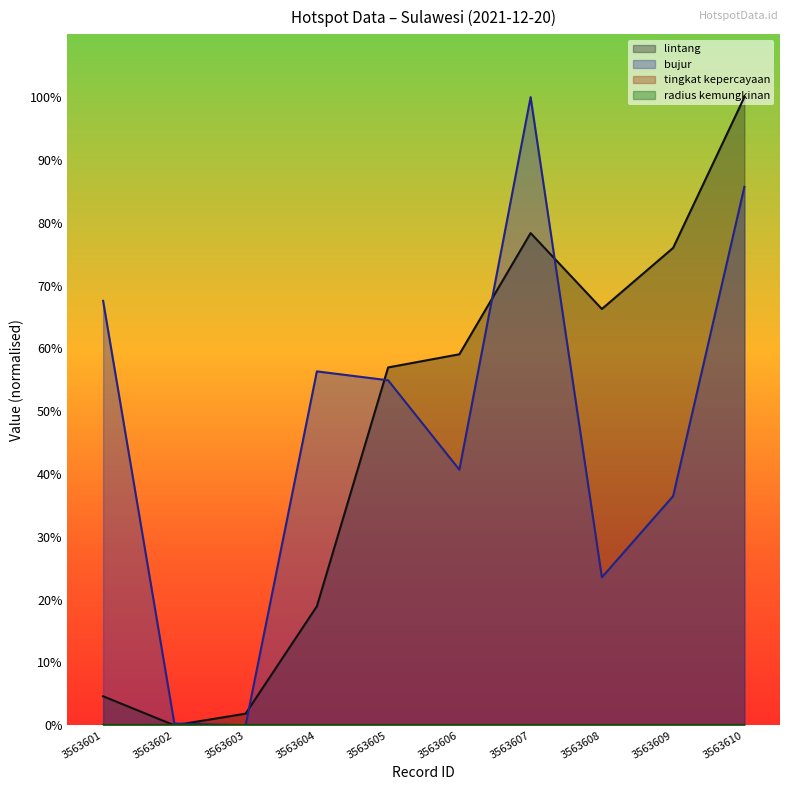

How many values in bujur are above zero?

9